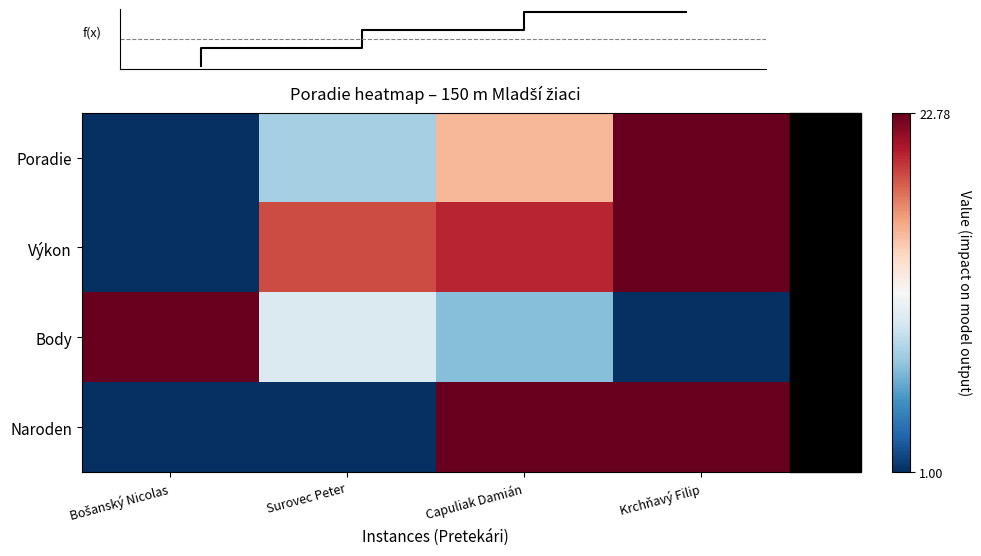

Rank the series at Surovec Peter from highest to lowest value.

Výkon, Body, Poradie, Naroden